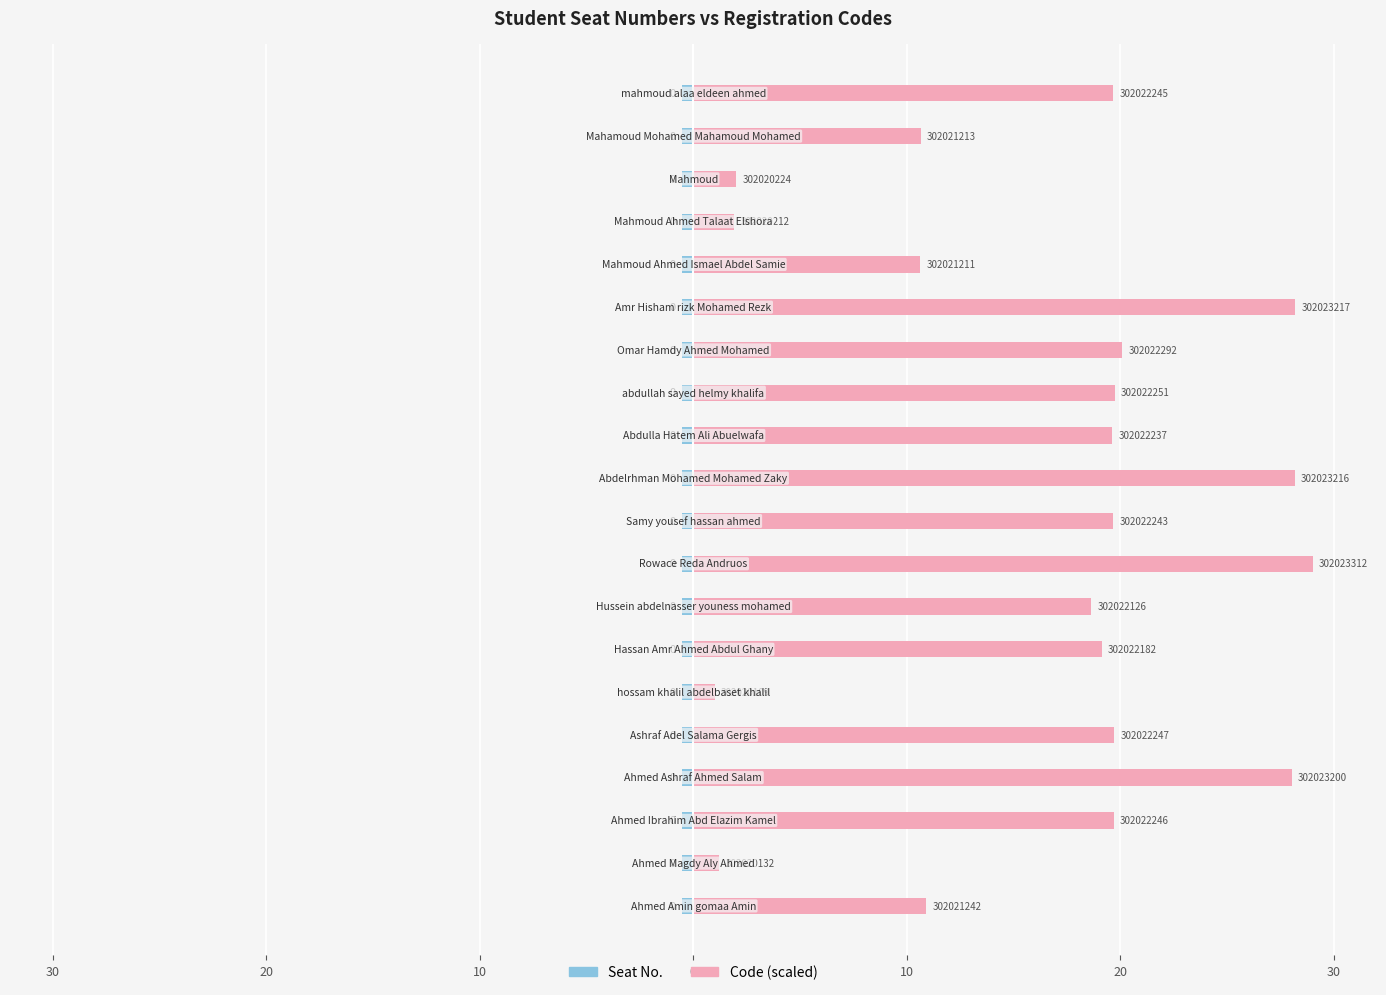

What are all the series names shown in the legend?

Seat No., Code (scaled)